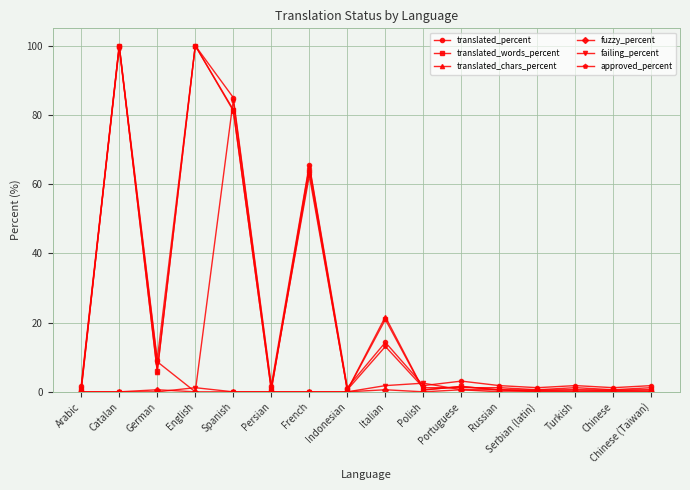

What is the total value across all series at Chinese?

2.7